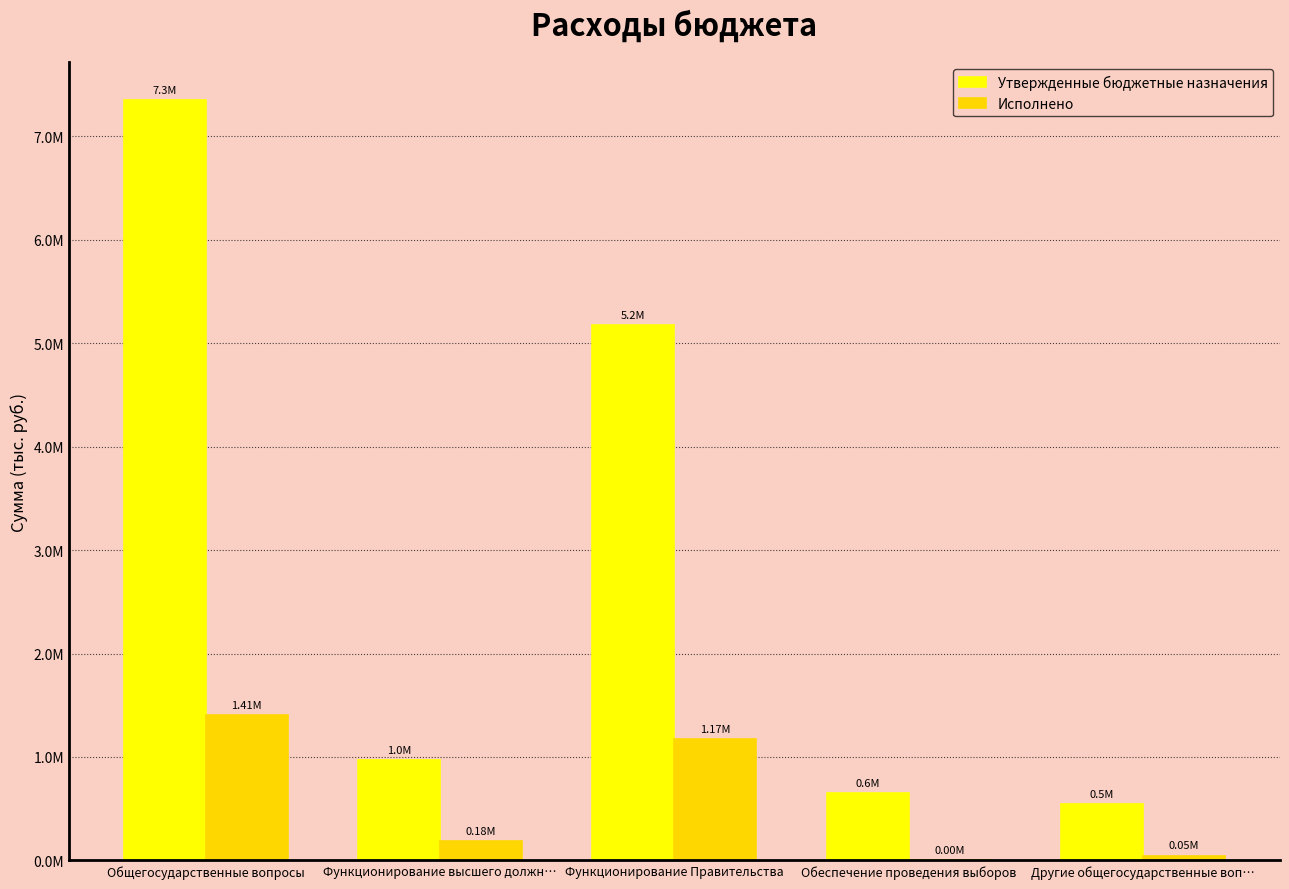

What is the maximum value shown in the chart?

7347000.0